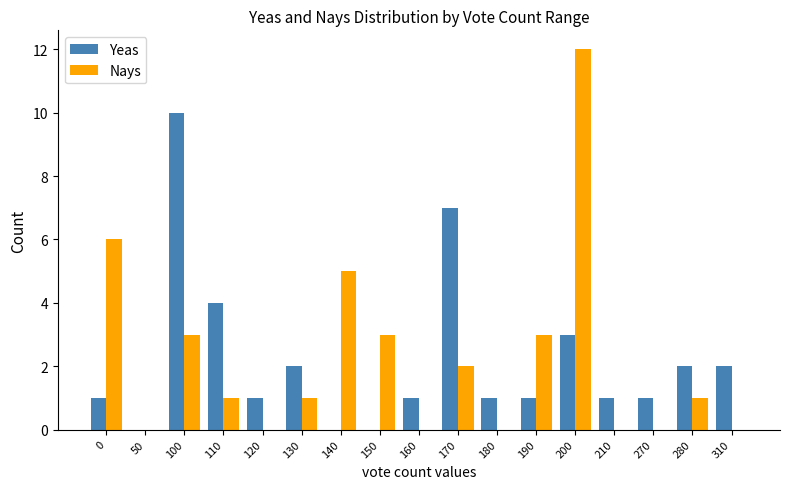

How many Yeas values are between 1 and 2?

10